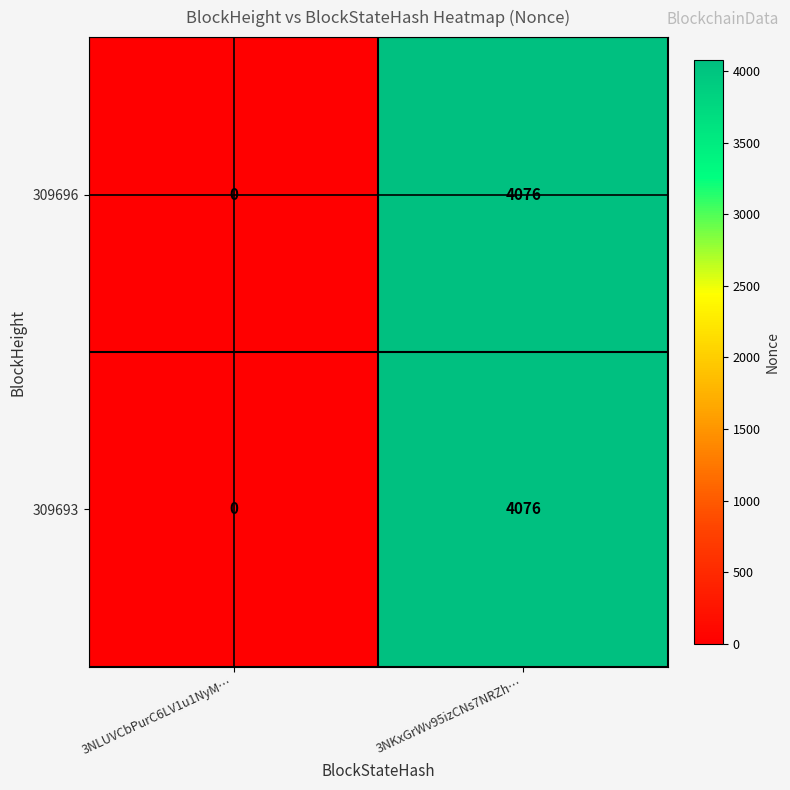

Read the 309693 value at 3NKxGrWv95izCNs7NRZh….

4076